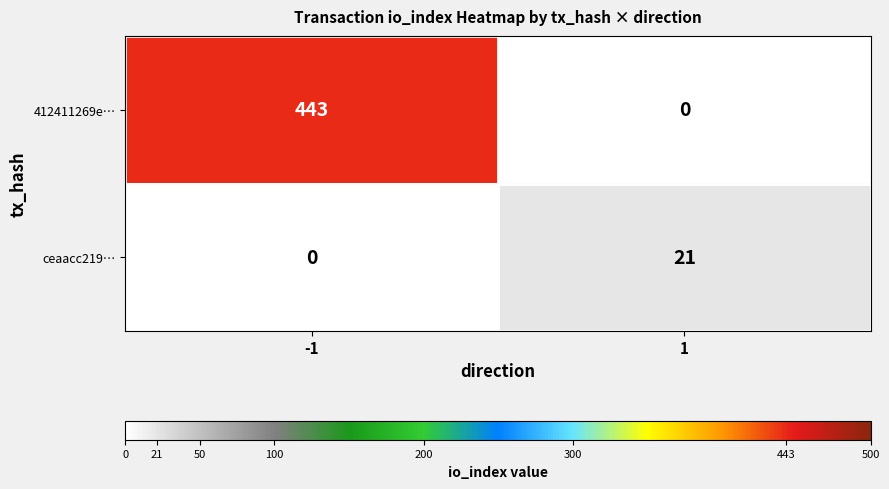

What is the maximum value shown in the chart?

443